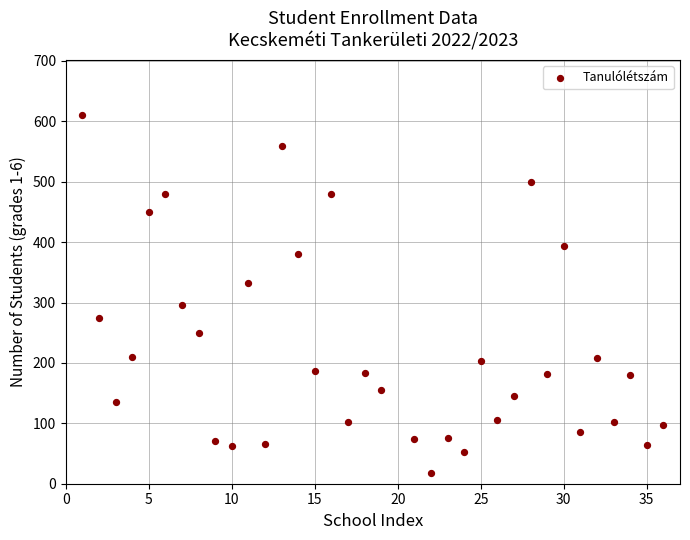

What is the range of X values (max minus min)?

35